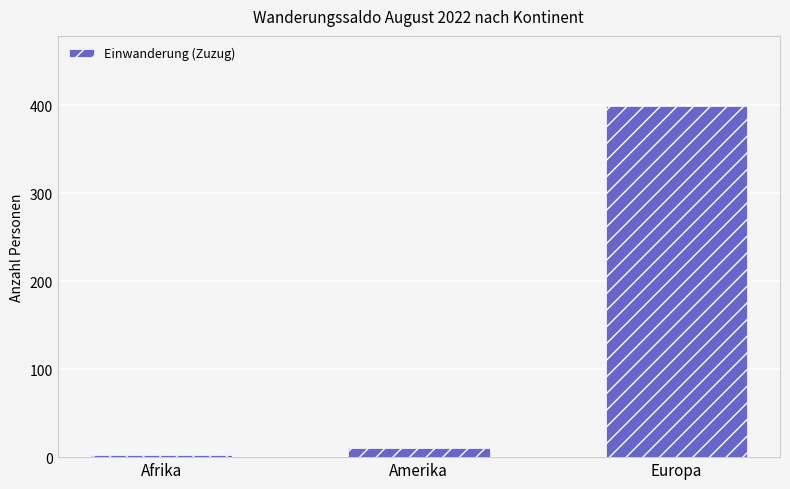

What is the sum of all values?

411